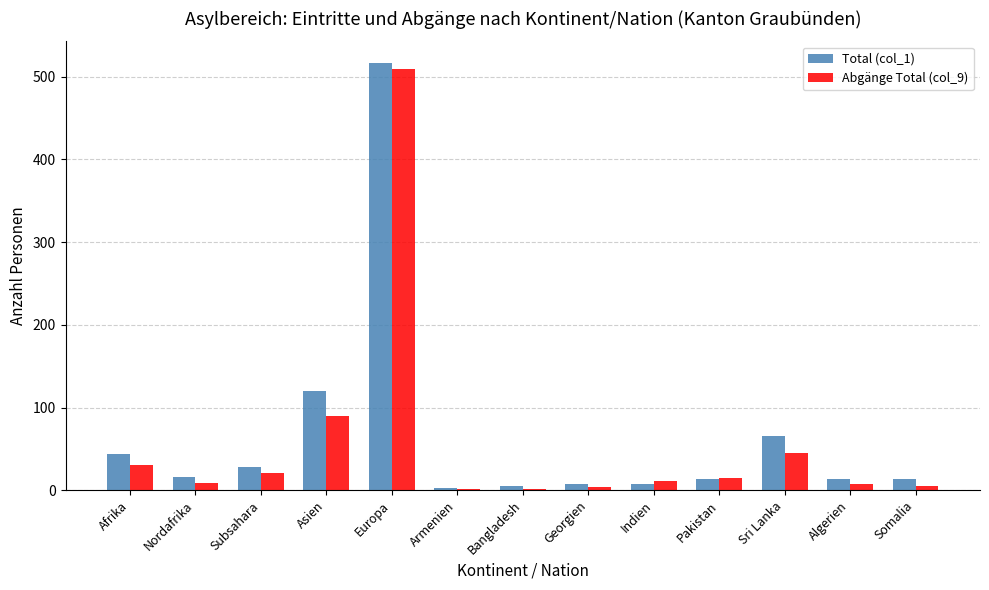

True or false: Abgänge Total (col_9) has a value of 11 at Indien.

True